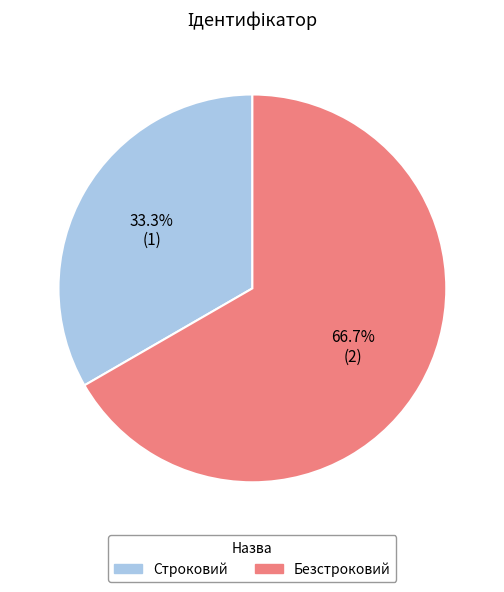

Approximately how many times larger is the value at Безстроковий compared to Строковий?

2.0